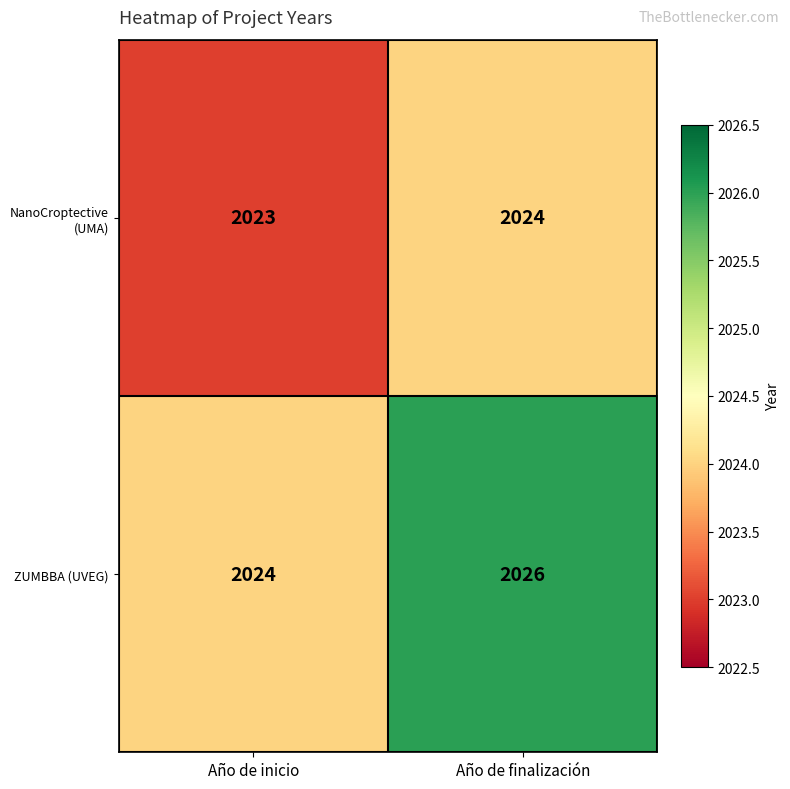

What value does the ZUMBBA (UVEG) series have at Año de inicio?

2024